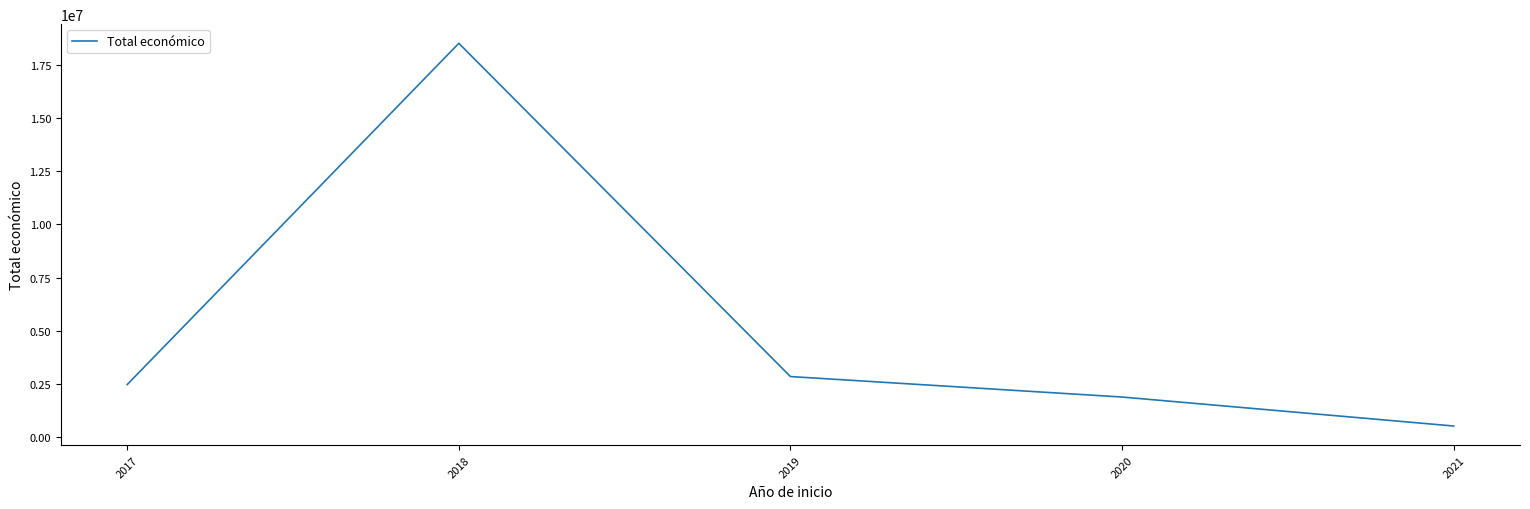

What is the sum of all values?

26217793